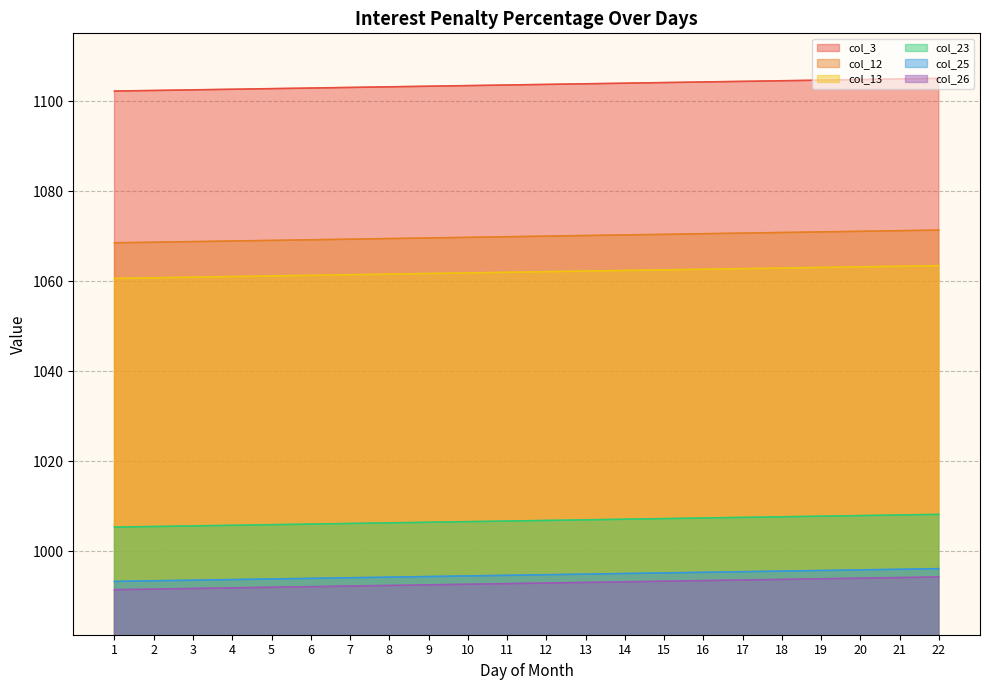

Reading left to right, transcribe all the data shown in this chart.

col_3: 1=1102.2	2=1102.4	3=1102.5	4=1102.6	5=1102.8	6=1102.9	7=1103.0	8=1103.2	9=1103.3	10=1103.4	11=1103.6	12=1103.7	13=1103.8	14=1104.0	15=1104.1	16=1104.2	17=1104.4	18=1104.5	19=1104.6	20=1104.8	21=1104.9	22=1105.0
col_12: 1=1005.3	2=1005.5	3=1005.6	4=1005.7	5=1005.9	6=1006.0	7=1006.2	8=1006.3	9=1006.4	10=1006.6	11=1006.7	12=1006.8	13=1007.0	14=1007.1	15=1007.2	16=1007.4	17=1007.5	18=1007.6	19=1007.8	20=1007.9	21=1008.0	22=1008.2
col_13: 1=991.4	2=991.6	3=991.7	4=991.8	5=992.0	6=992.1	7=992.2	8=992.4	9=992.5	10=992.7	11=992.8	12=992.9	13=993.1	14=993.2	15=993.3	16=993.5	17=993.6	18=993.7	19=993.9	20=994.0	21=994.1	22=994.3
col_23: 1=1068.5	2=1068.6	3=1068.8	4=1068.9	5=1069.0	6=1069.2	7=1069.3	8=1069.4	9=1069.6	10=1069.7	11=1069.8	12=1070.0	13=1070.1	14=1070.3	15=1070.4	16=1070.5	17=1070.7	18=1070.8	19=1070.9	20=1071.1	21=1071.2	22=1071.3
col_25: 1=1060.6	2=1060.7	3=1060.9	4=1061.0	5=1061.1	6=1061.3	7=1061.4	8=1061.6	9=1061.7	10=1061.8	11=1062.0	12=1062.1	13=1062.2	14=1062.4	15=1062.5	16=1062.6	17=1062.8	18=1062.9	19=1063.0	20=1063.2	21=1063.3	22=1063.4
col_26: 1=993.3	2=993.4	3=993.6	4=993.7	5=993.8	6=994.0	7=994.1	8=994.2	9=994.4	10=994.5	11=994.6	12=994.8	13=994.9	14=995.0	15=995.2	16=995.3	17=995.4	18=995.6	19=995.7	20=995.8	21=996.0	22=996.1